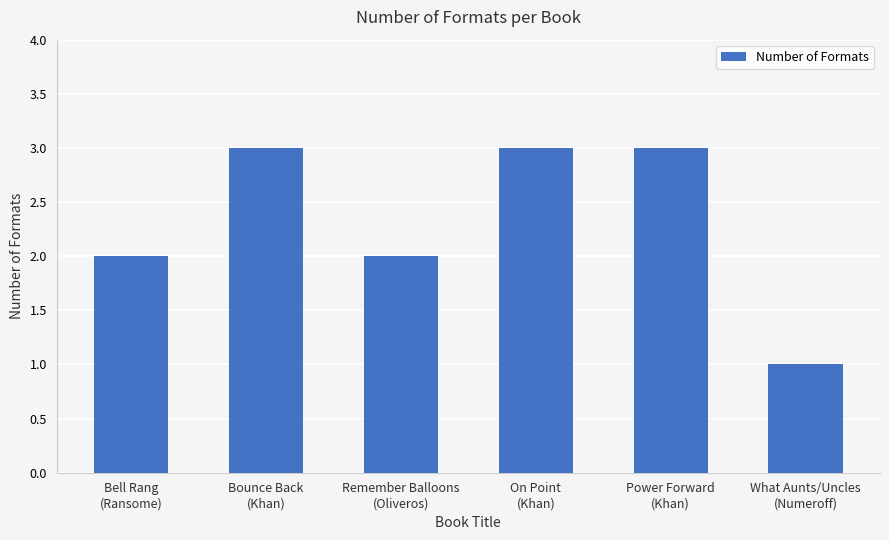

What is the maximum value shown in the chart?

3